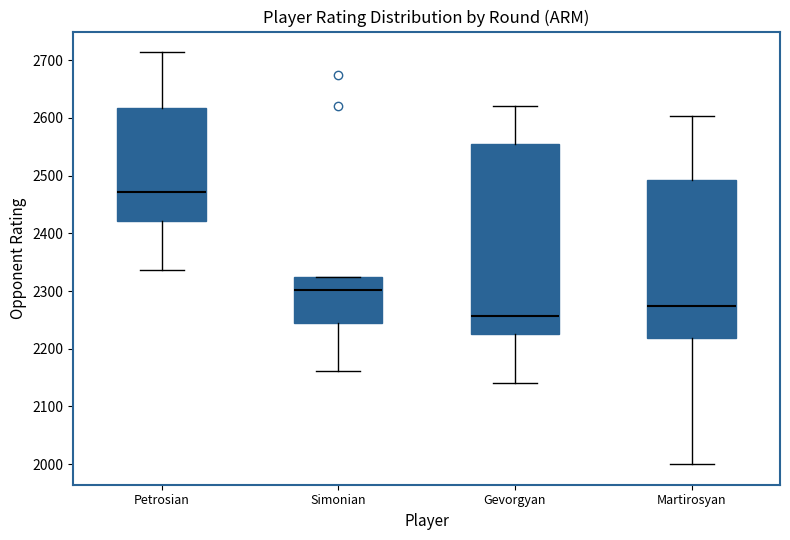

Reading left to right, transcribe this box plot: for each box, give where its median line is, the range the box spans, and where its two whiskers end, as read against the y-axis. The values are not printed on the chart, so give them approximately, as read against the axis.

Petrosian: median 2470, box 2420 to 2620, whiskers 2340 to 2710
Simonian: median 2300, box 2250 to 2330, whiskers 2160 to 2330
Gevorgyan: median 2260, box 2230 to 2550, whiskers 2140 to 2620
Martirosyan: median 2270, box 2220 to 2490, whiskers 2000 to 2600